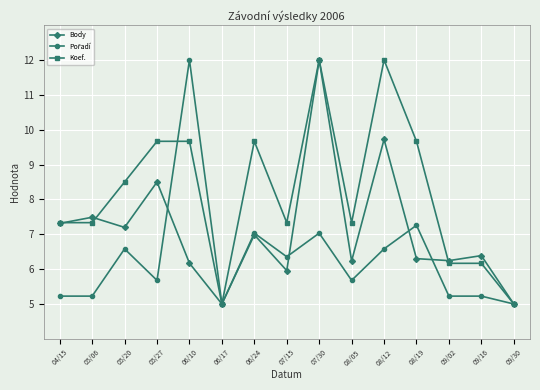

What is the label of the 8th point from the left?

07/15